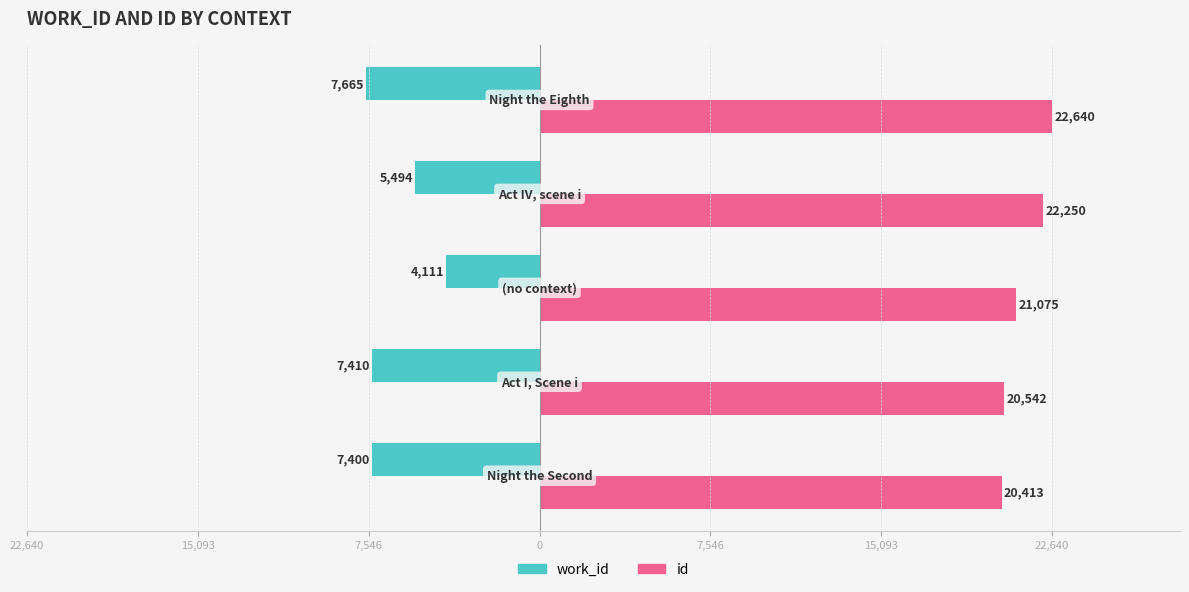

What are all the series names shown in the legend?

work_id, id